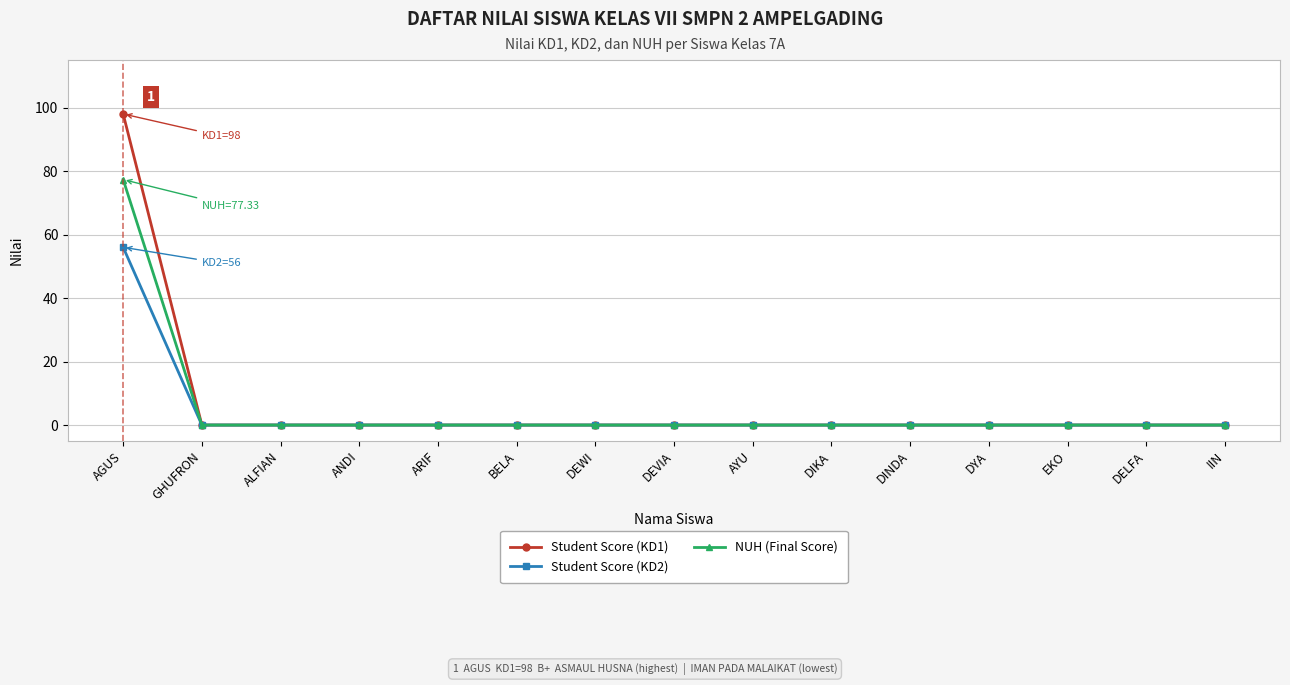

What is the label of the 8th point from the right?

DEVIA